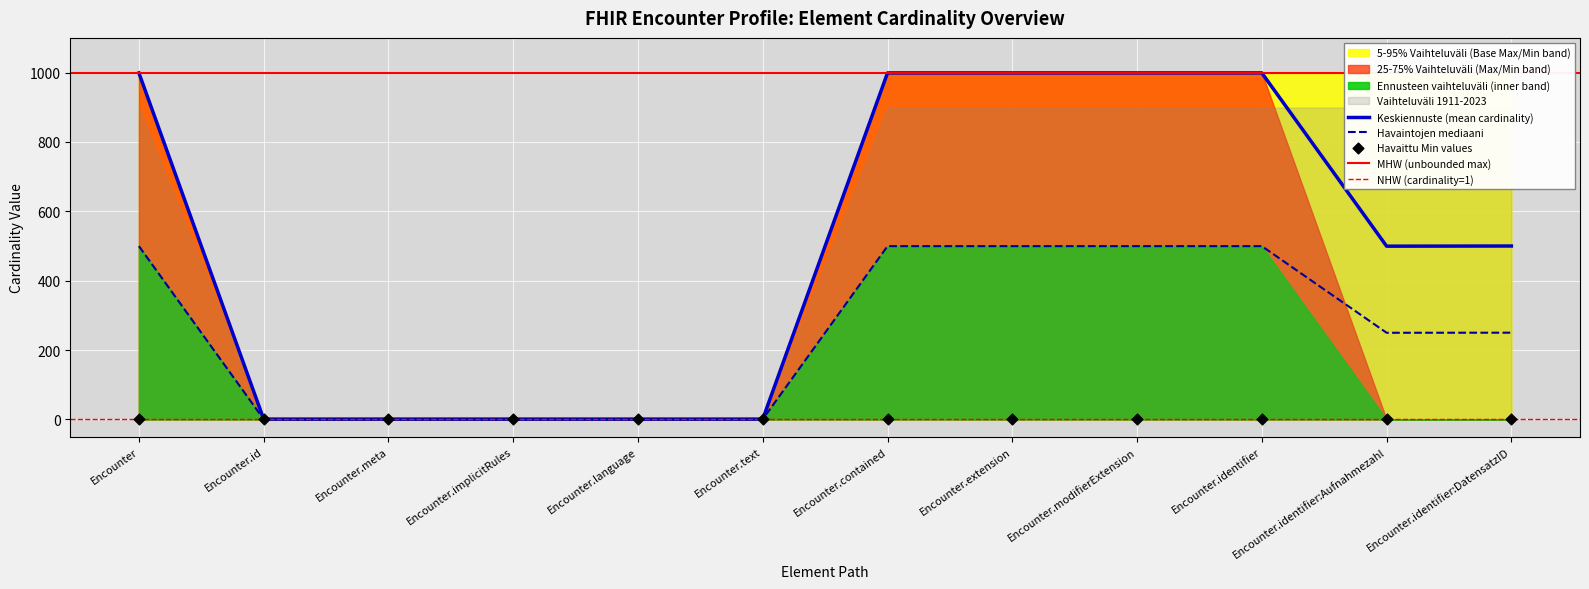

What is the approximate value of Keskiennuste (mean cardinality) at Encounter.extension?

999.0